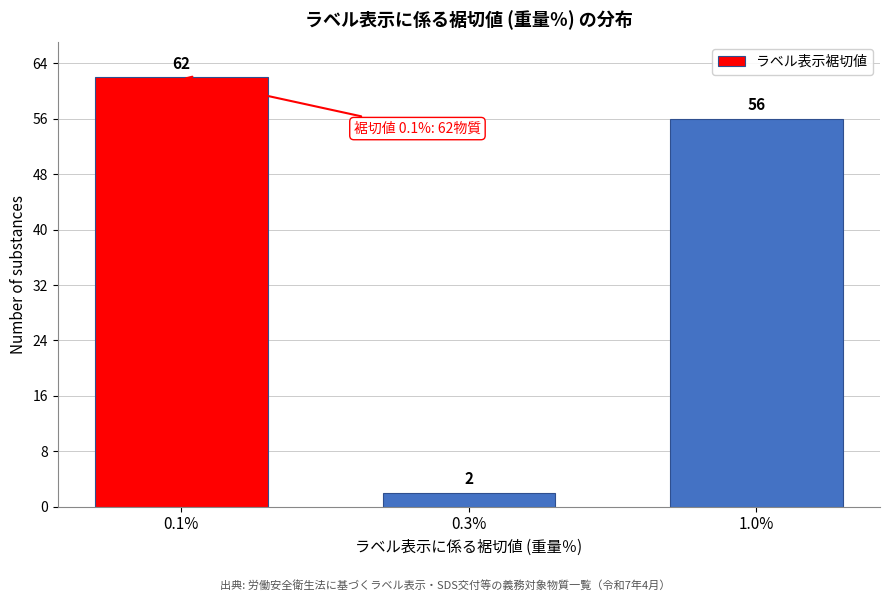

Reading left to right, extract all data points from this chart.

62	2	56